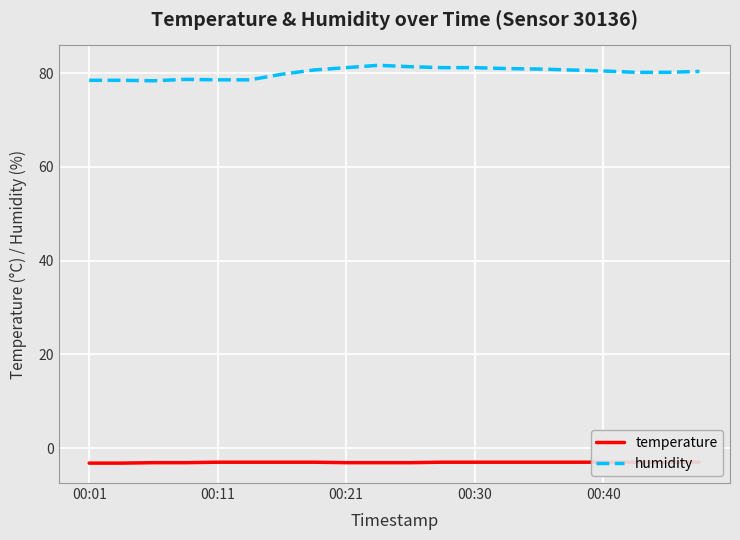

At which label does temperature reach its minimum?

00:01